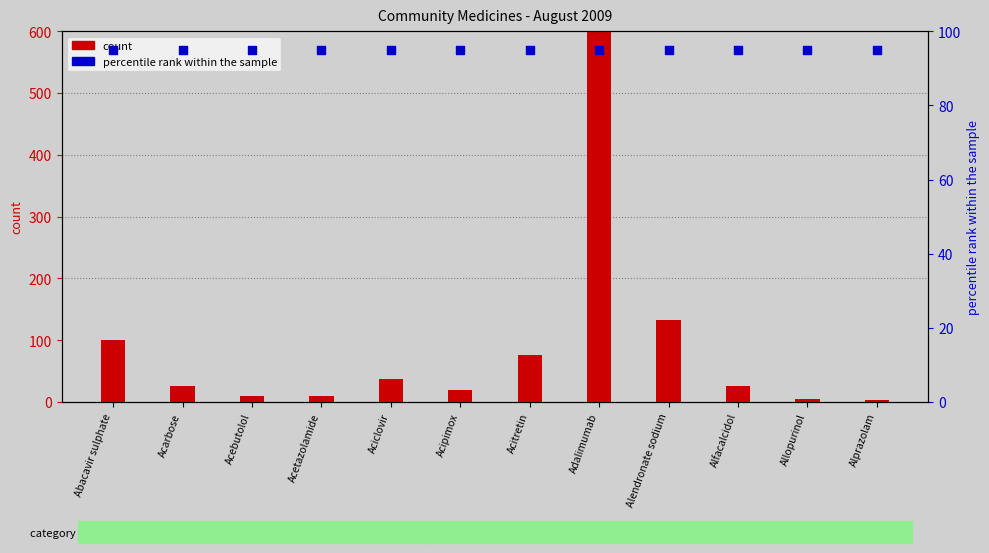

Which series contains the lowest Y value?

count